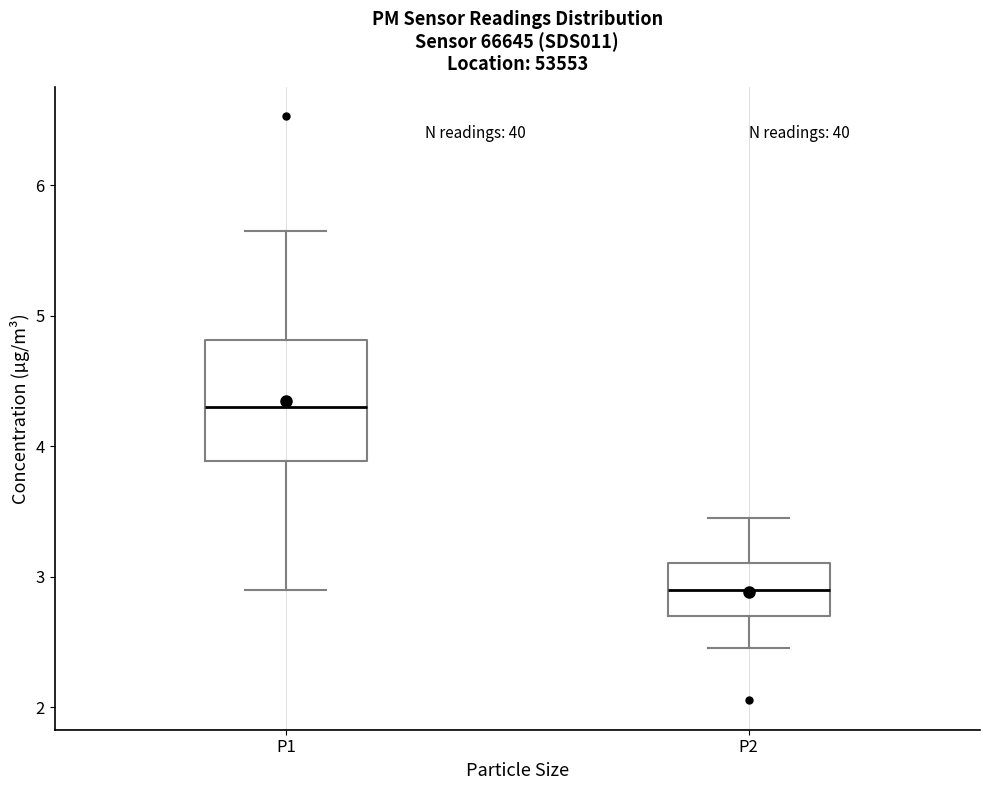

Reading left to right, transcribe this box plot: for each box, give where its median line is, the range the box spans, and where its two whiskers end, as read against the y-axis. The values are not printed on the chart, so give them approximately, as read against the axis.

P1: median 4.3, box 3.9 to 4.8, whiskers 2.9 to 5.7
P2: median 2.9, box 2.7 to 3.1, whiskers 2.5 to 3.5